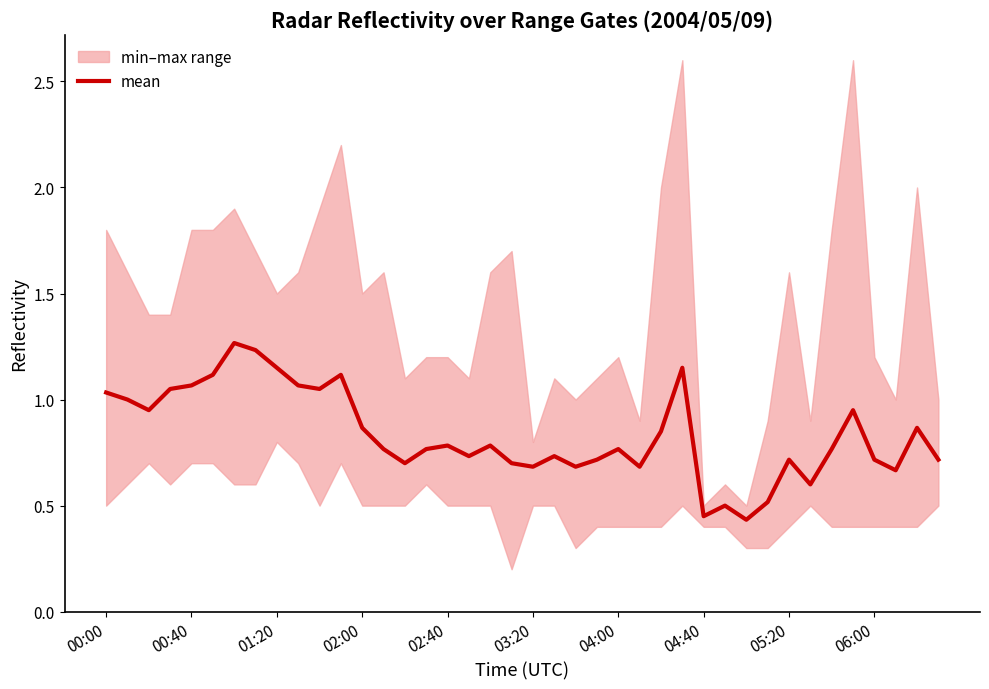

True or false: mean has a value of 0.7 at 06:00.

True